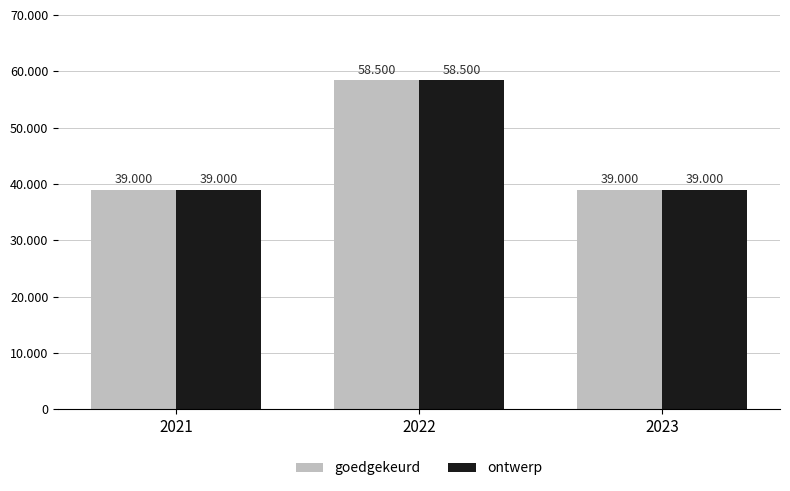

At which category does the chart reach its minimum across all series?

2021